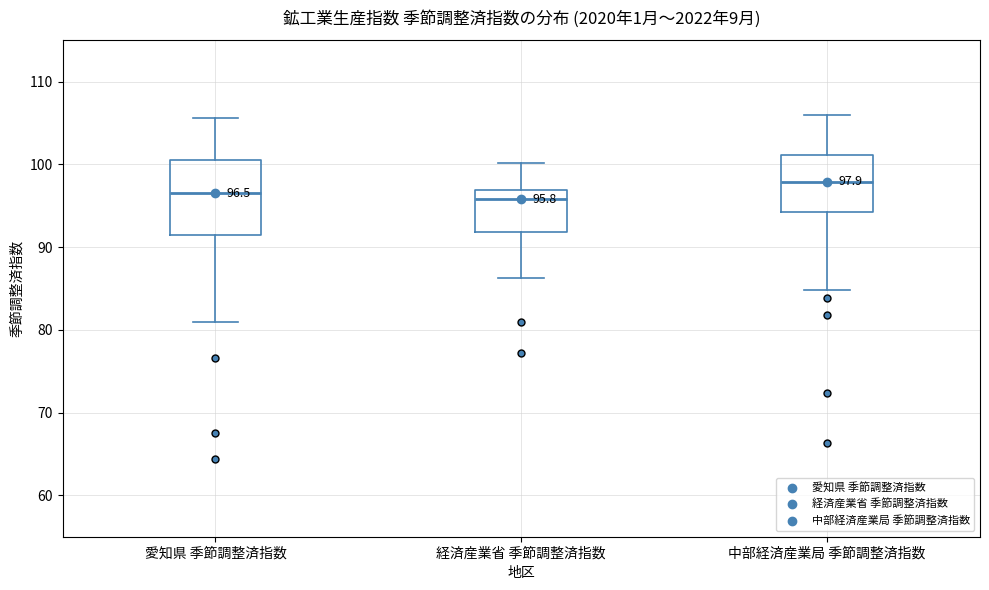

Comparing the boxes themselves (not the whiskers), which one is the tallest?

愛知県 季節調整済指数